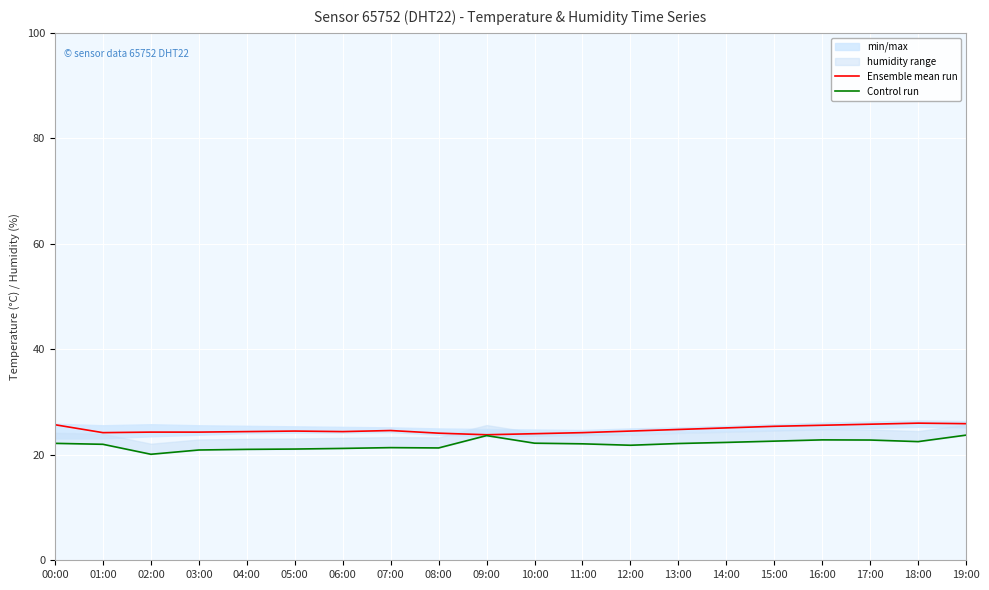

What is the value of the Ensemble mean run point at the 9th from the left?

24.1